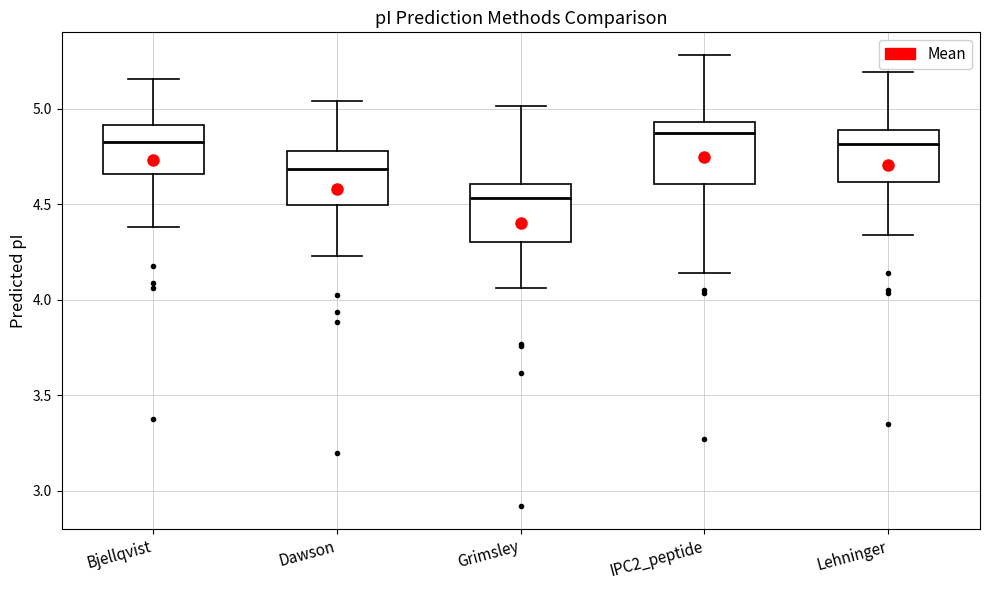

Reading left to right, transcribe this box plot: for each box, give where its median line is, the range the box spans, and where its two whiskers end, as read against the y-axis. The values are not printed on the chart, so give them approximately, as read against the axis.

Bjellqvist: median 4.85, box 4.65 to 4.90, whiskers 4.40 to 5.15
Dawson: median 4.70, box 4.50 to 4.80, whiskers 4.25 to 5.05
Grimsley: median 4.55, box 4.30 to 4.60, whiskers 4.05 to 5.00
IPC2_peptide: median 4.90, box 4.60 to 4.95, whiskers 4.15 to 5.30
Lehninger: median 4.80, box 4.60 to 4.90, whiskers 4.35 to 5.20